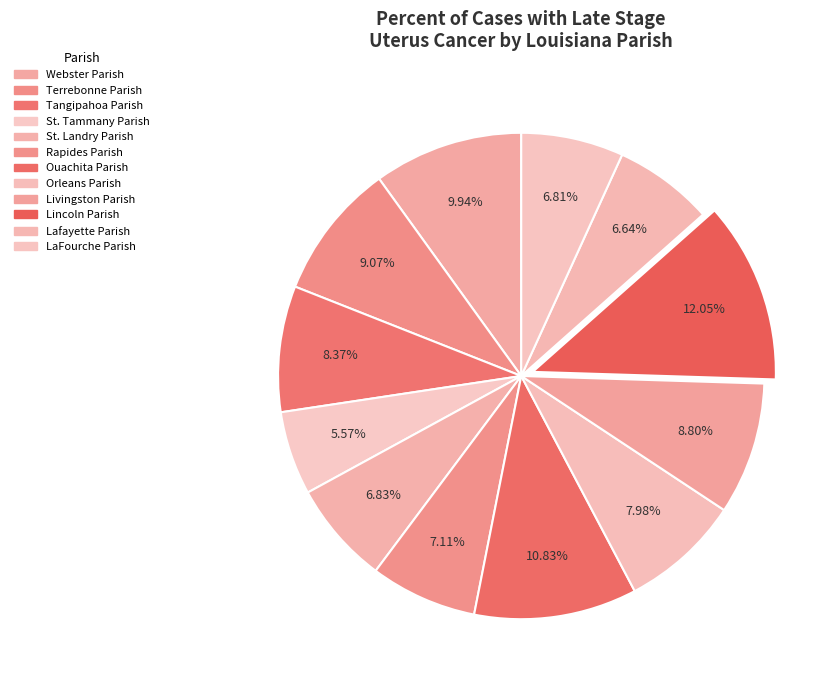

Count the number of slices in the pie.

12